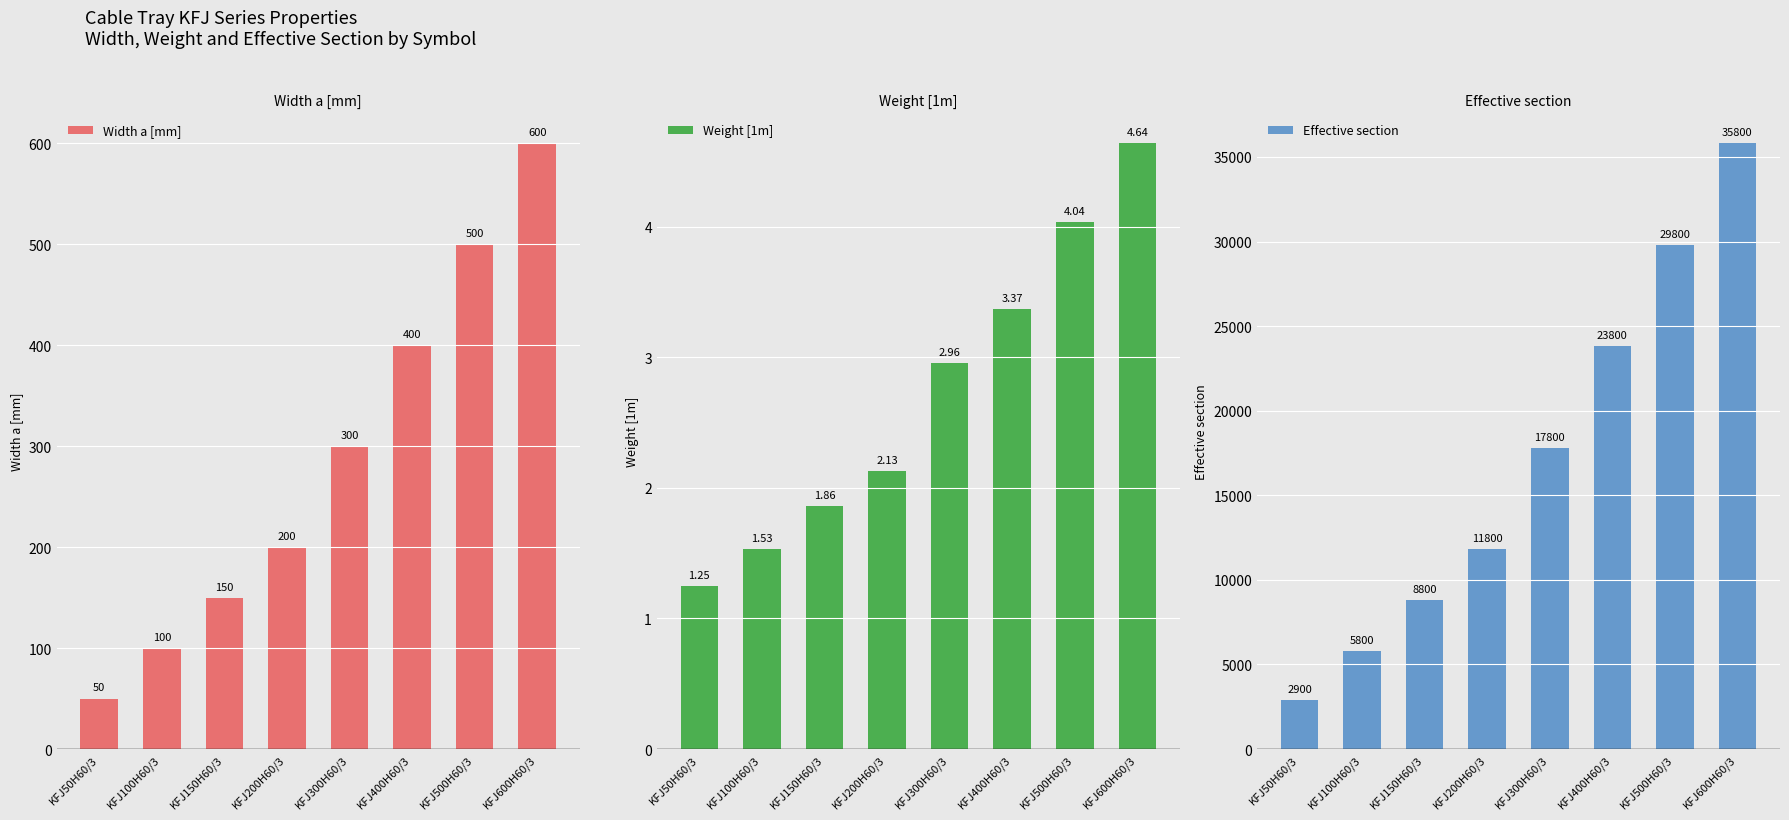

Which series has the largest total across all categories?

Effective section